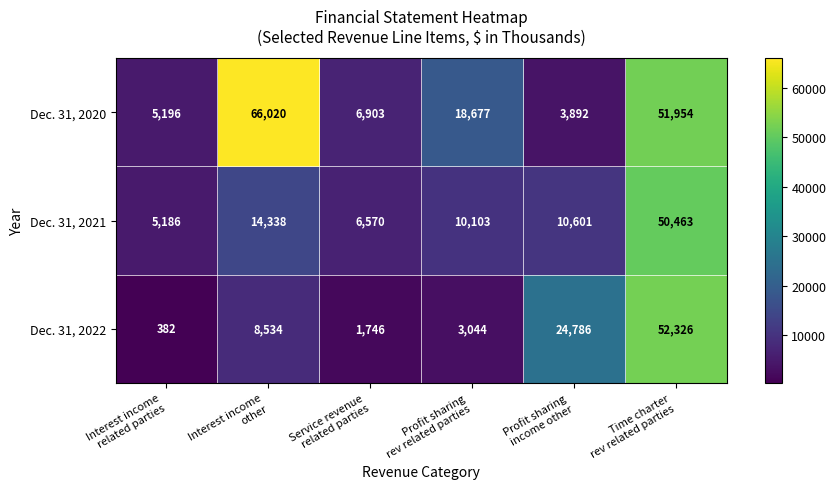

Which series has the widest spread of values?

Dec. 31, 2020